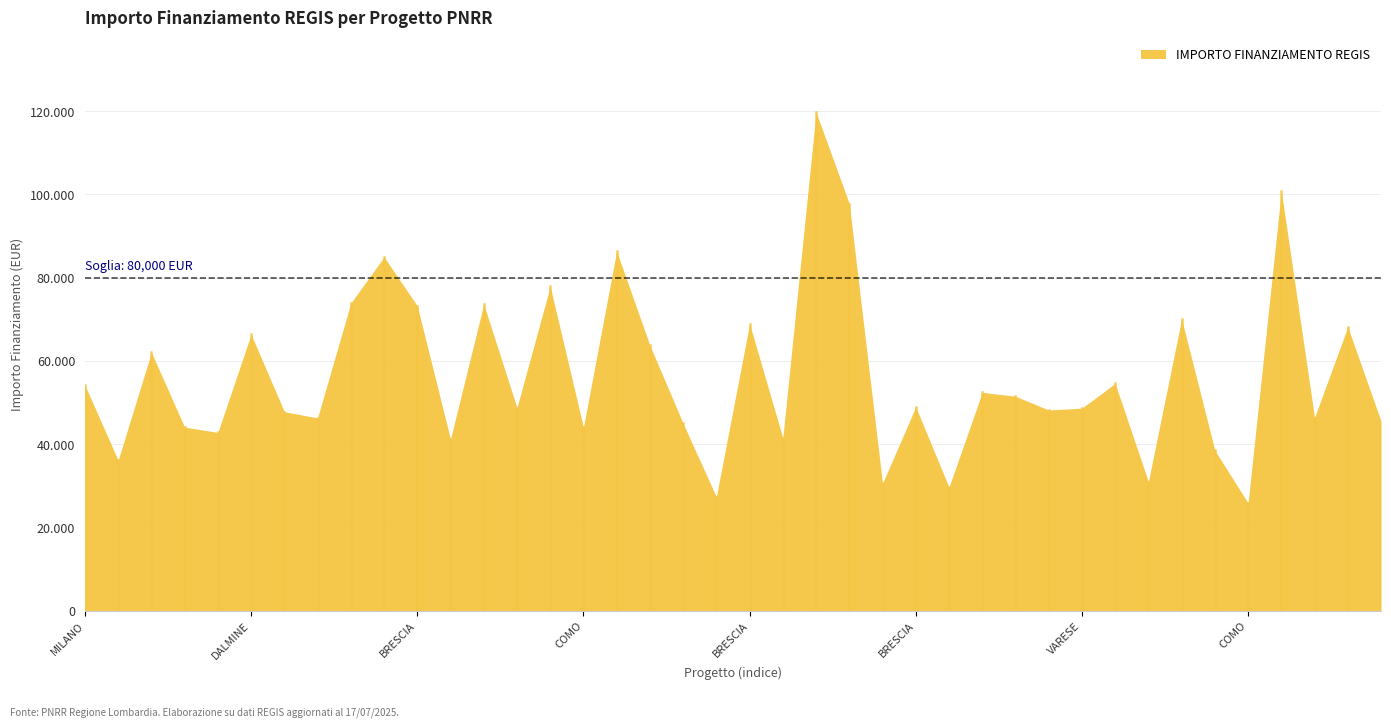

How many lines are shown in the chart?

1